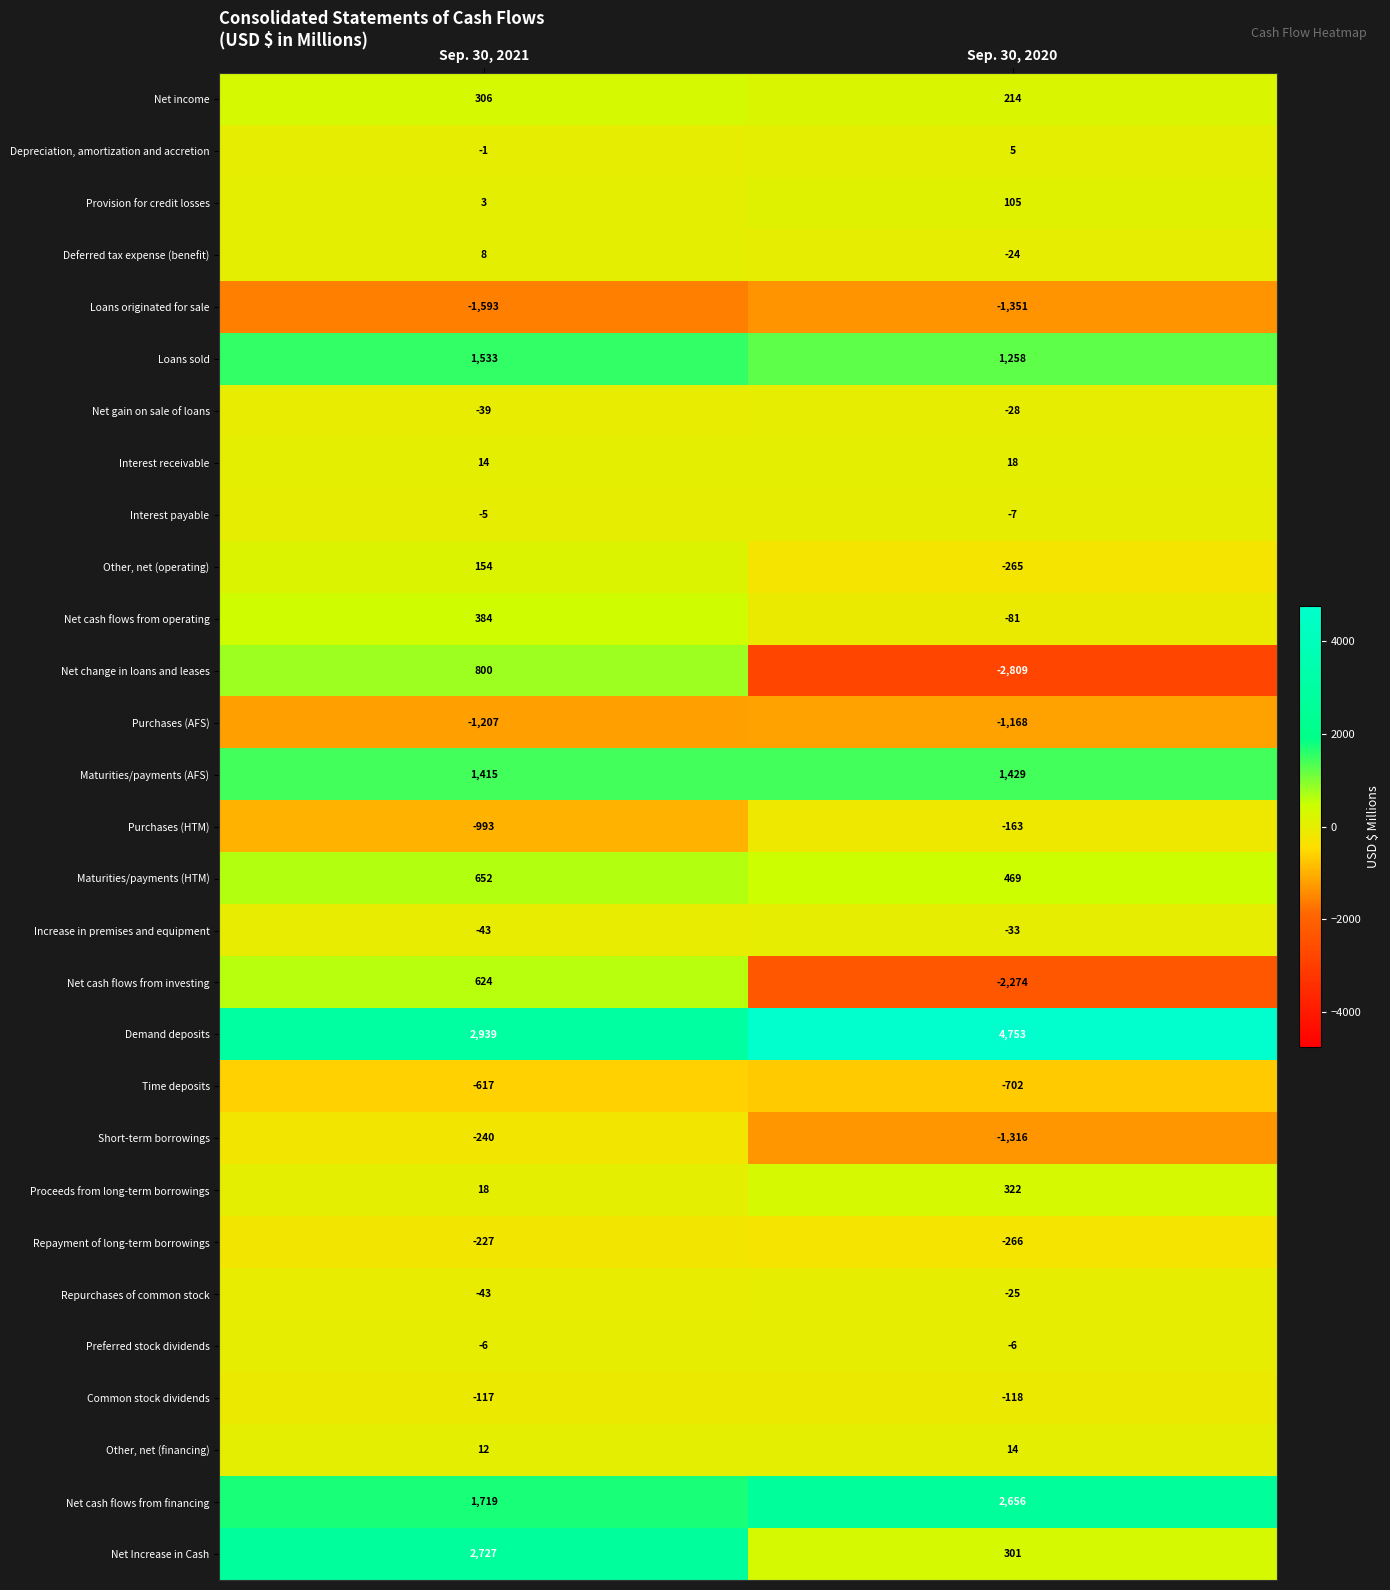

True or false: Net gain on sale of loans has a value of -17 at Sep. 30, 2021.

False